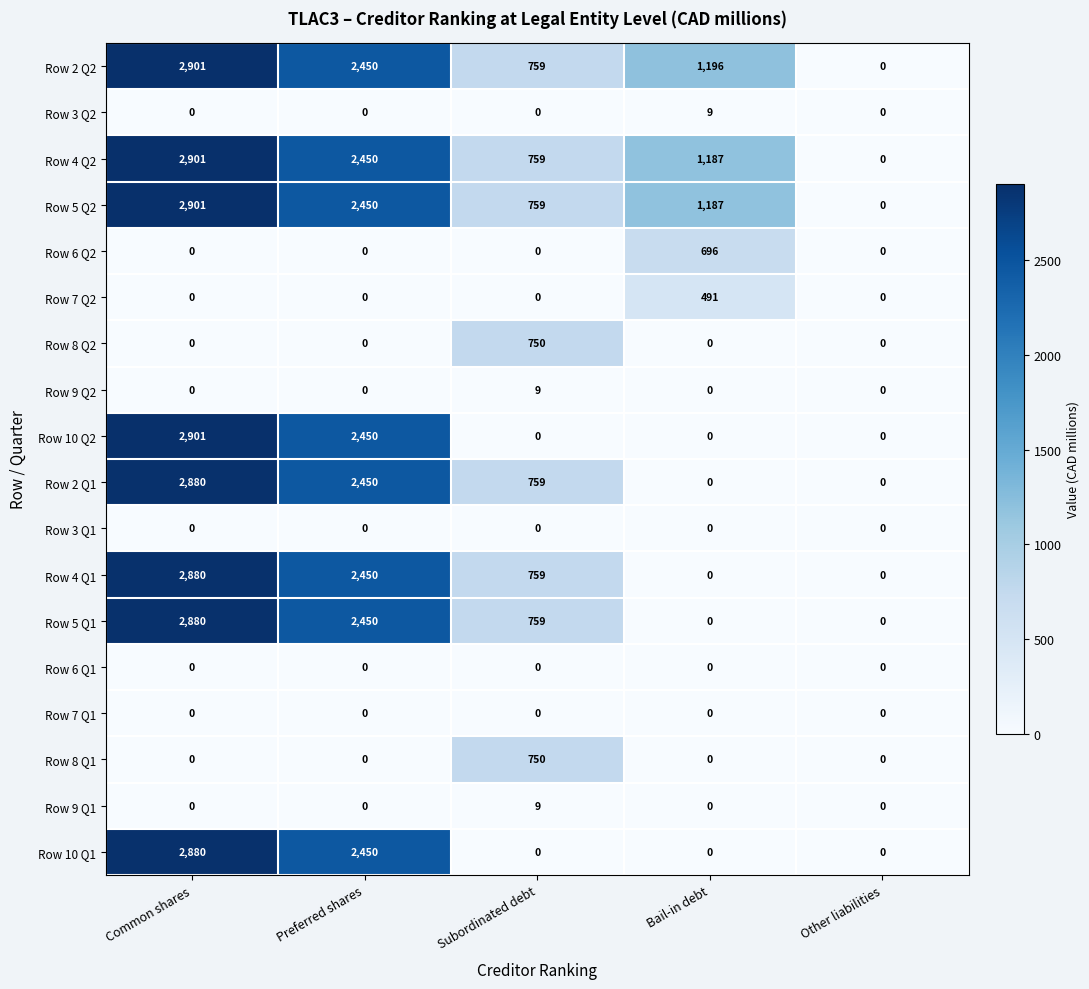

At which category does the chart reach its peak across all series?

Common shares